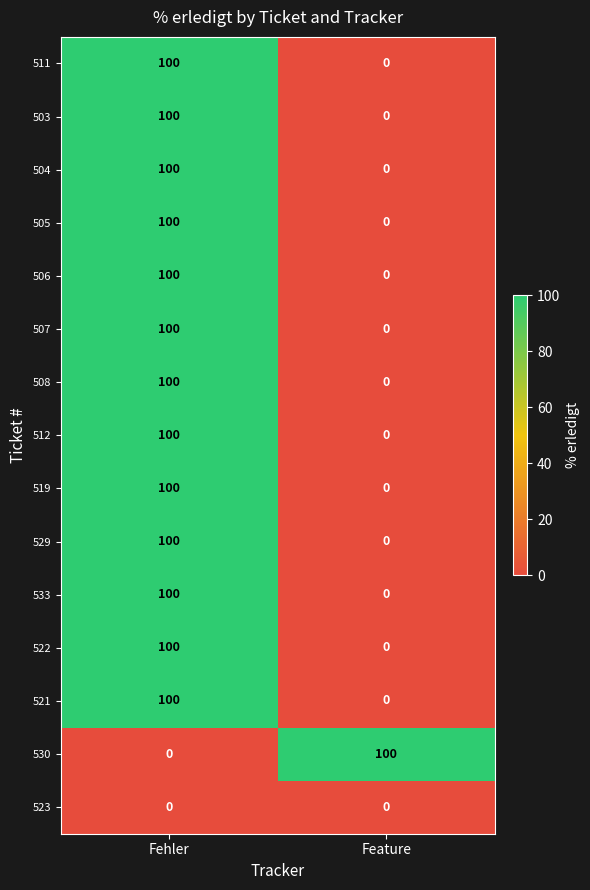

List the labels in order of 519 value, smallest first.

Feature, Fehler